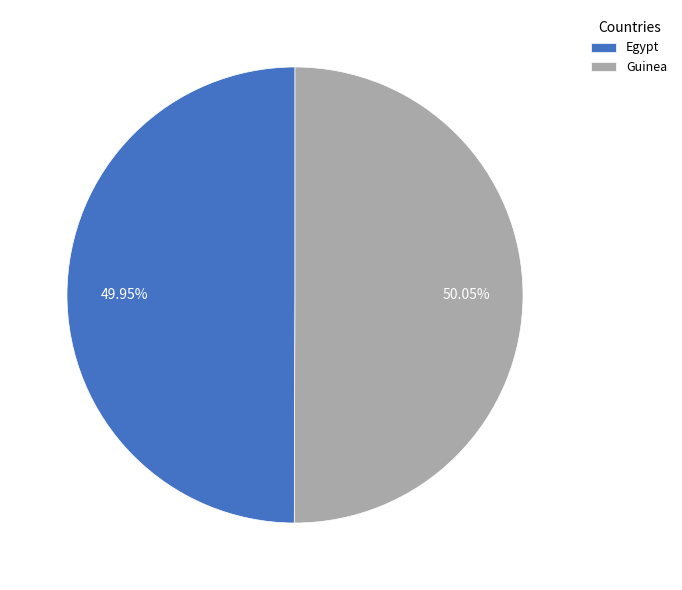

Does any single category account for the majority?

Yes